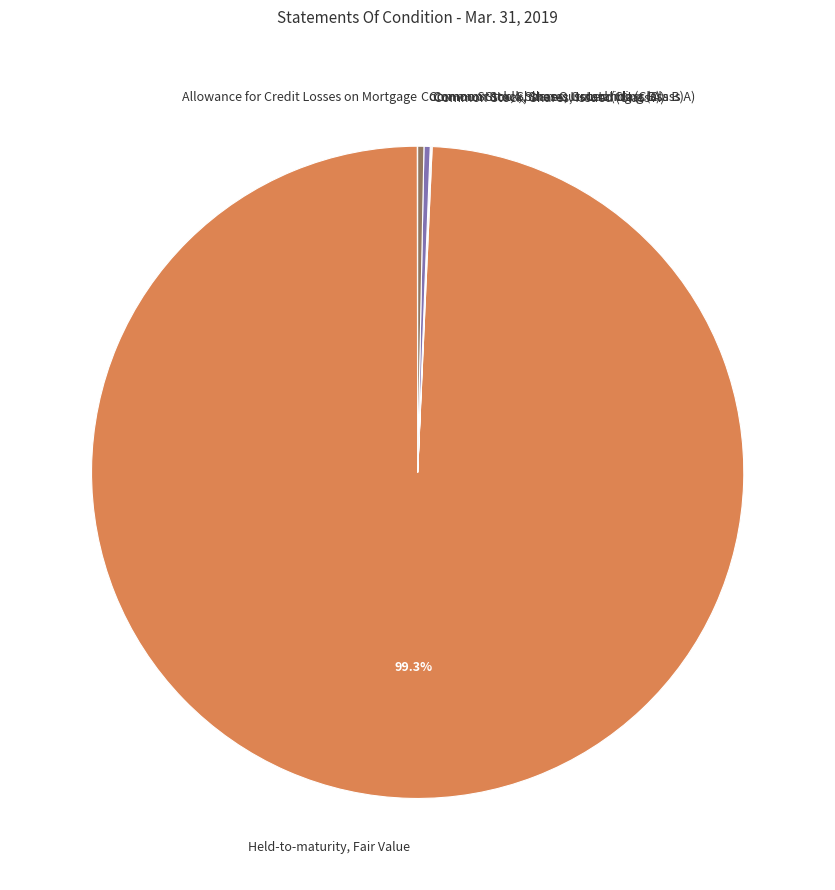

What is the majority slice?

Held-to-maturity, Fair Value